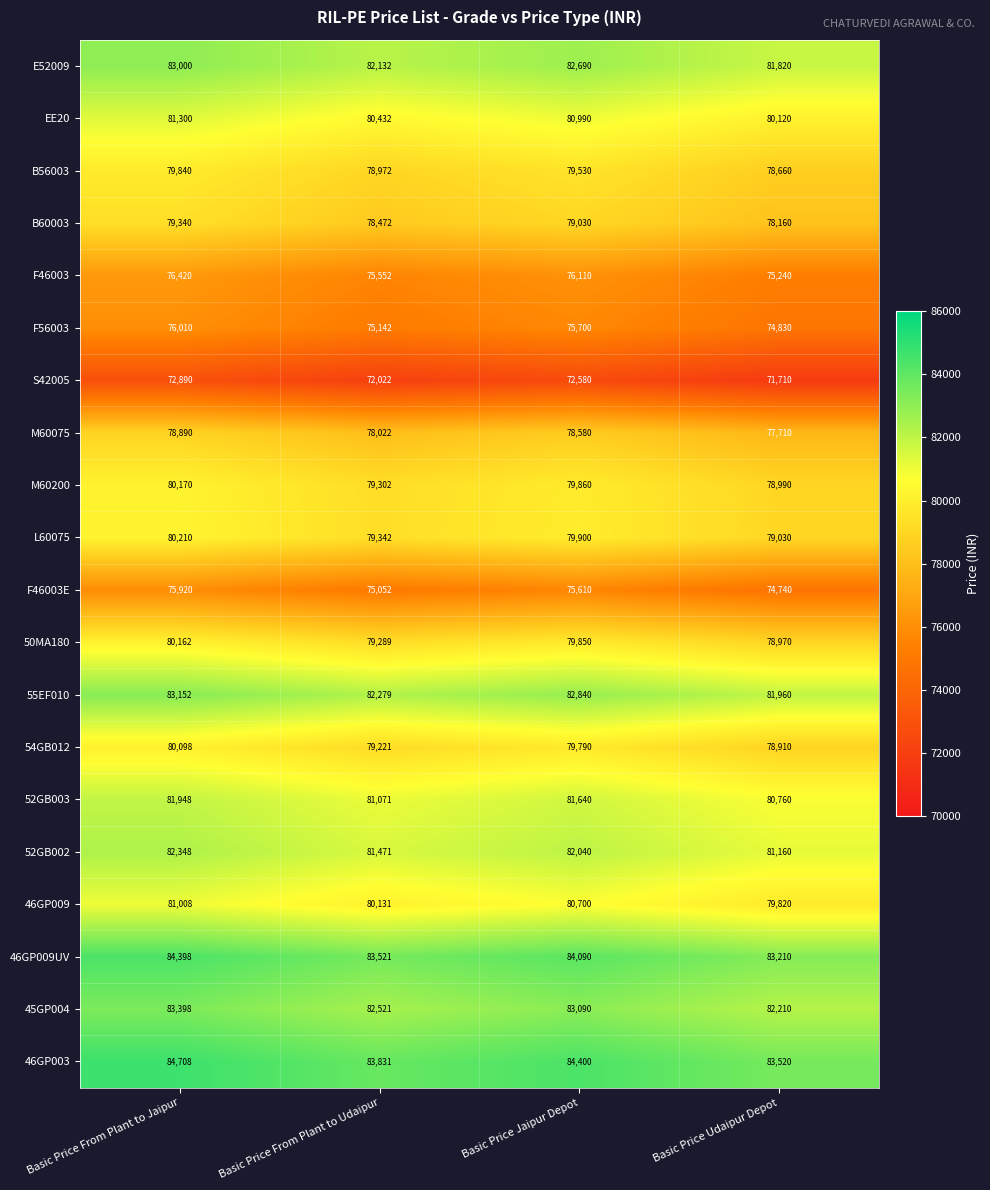

The 55EF010 series shows 83152 at Basic Price From Plant to Jaipur. True or false?

True